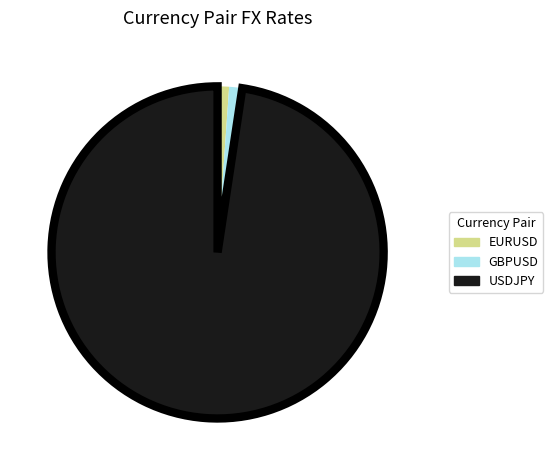

True or false: GBPUSD accounts for 1% of the total.

True